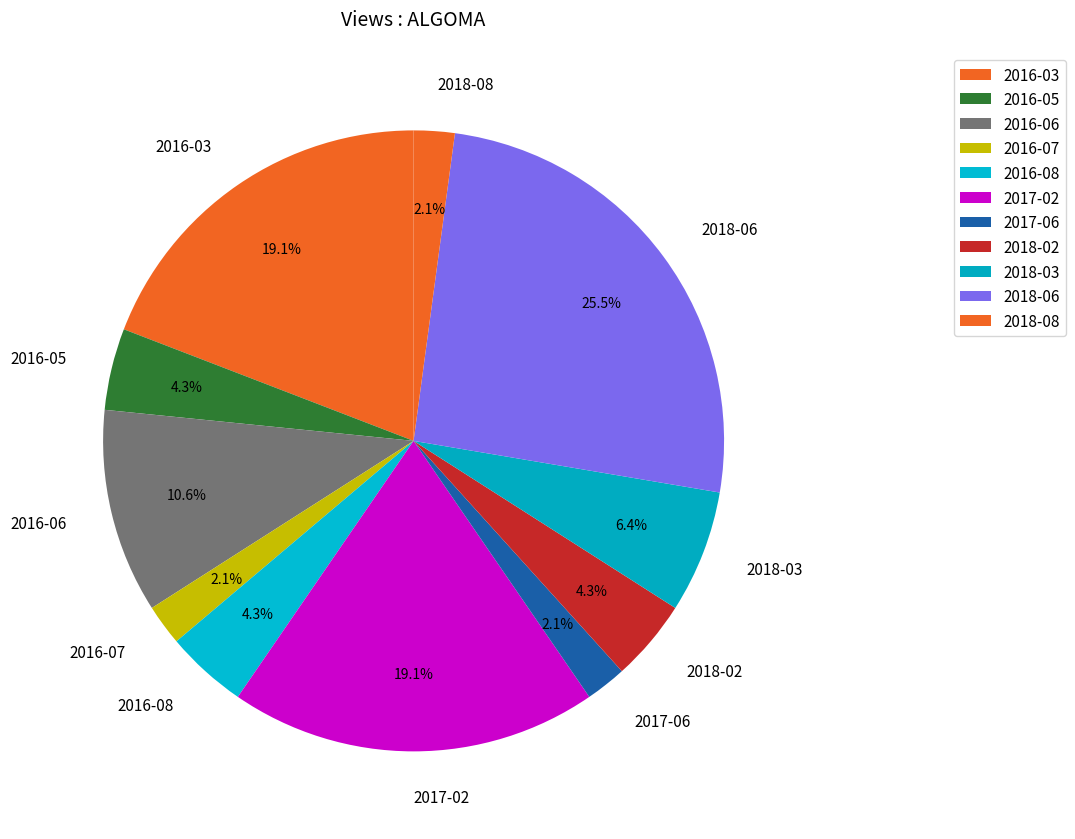

Which category has the biggest portion of the pie?

2018-06